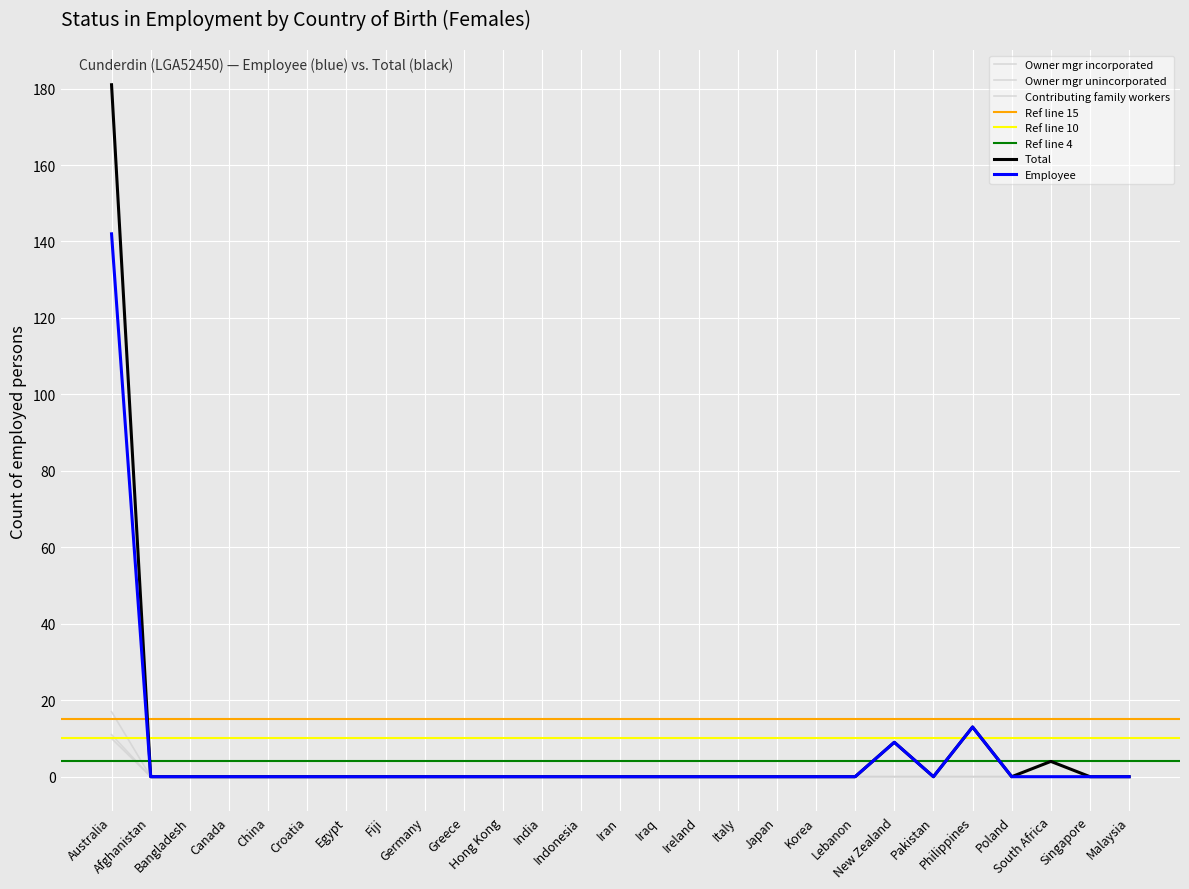

The Employee series shows -68 at Ireland. True or false?

False